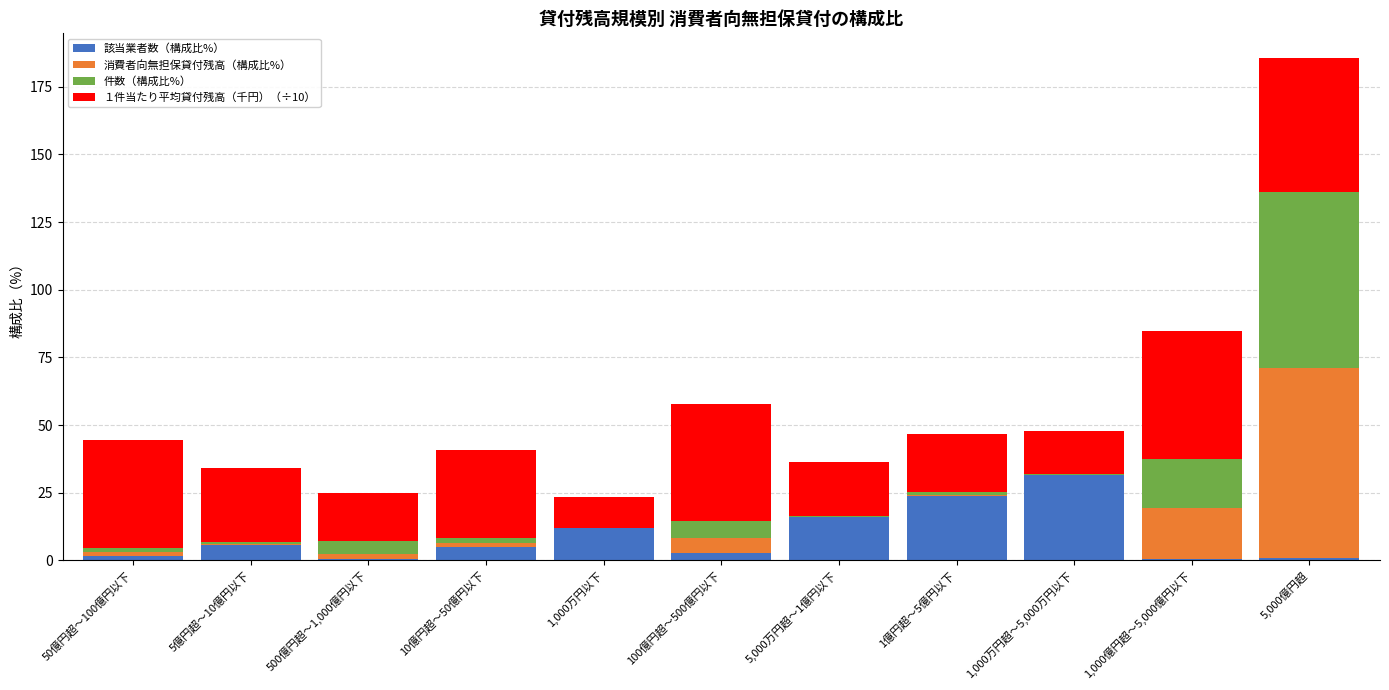

Which category has the highest value in the 該当業者数（構成比%） series?

1,000万円超～5,000万円以下